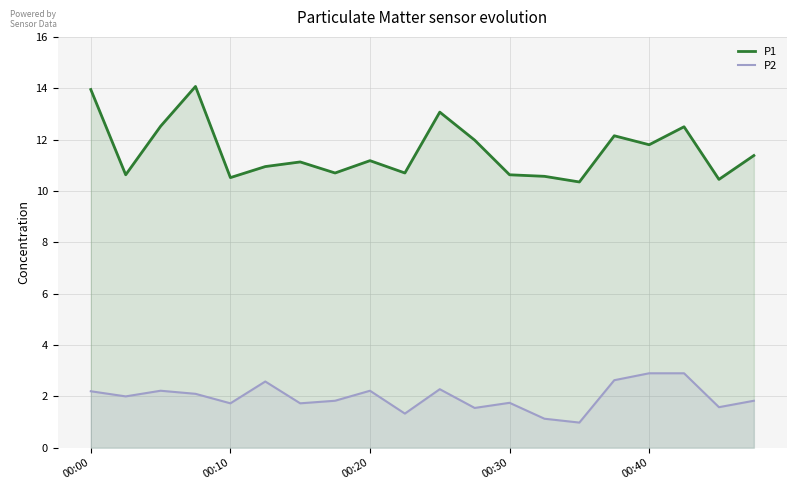

Which series has the largest range (max minus min)?

P1